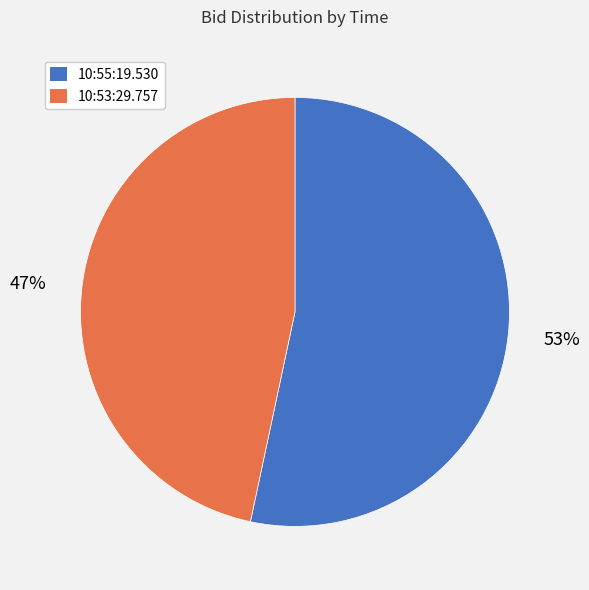

To the nearest percent, what is the average slice percentage?

50%